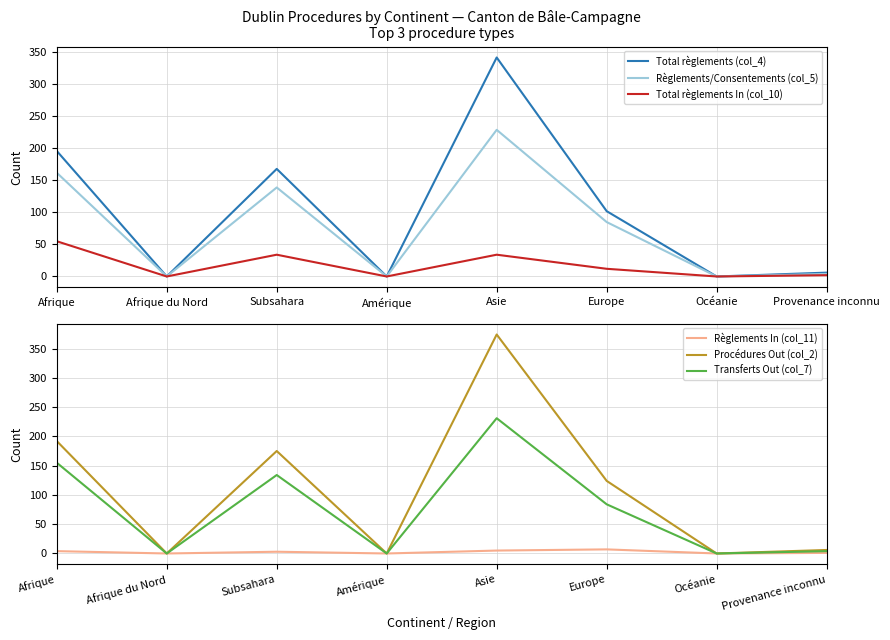

How many lines are shown in the chart?

6